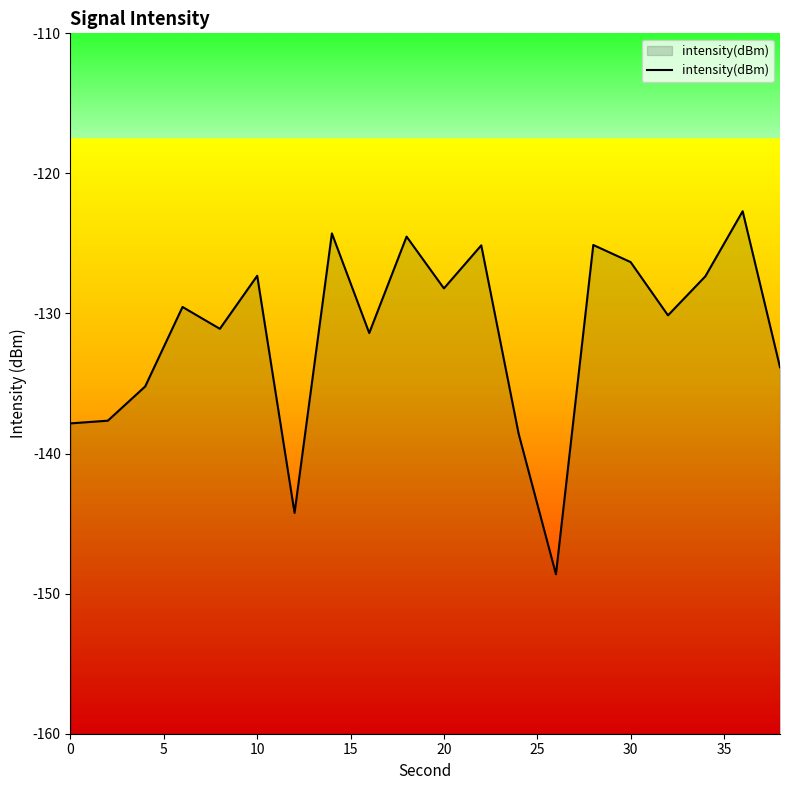

What is the maximum value shown in the chart?

-122.7